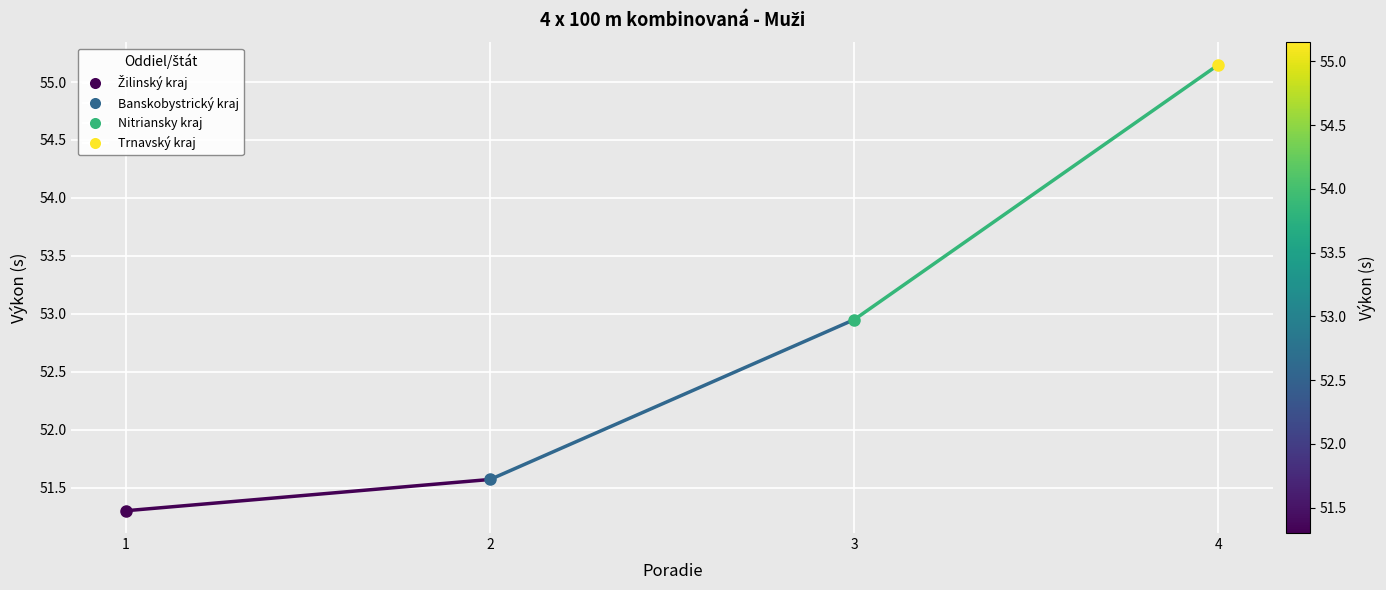

At which label is the value closest to 51?

1